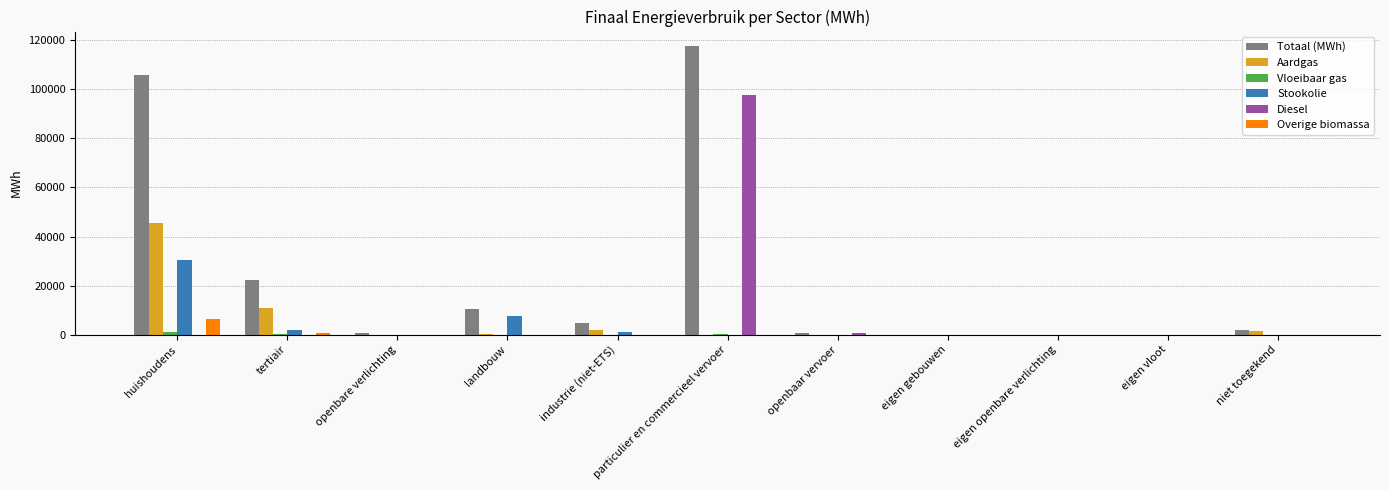

The Stookolie series shows 0.0 at eigen gebouwen. True or false?

True